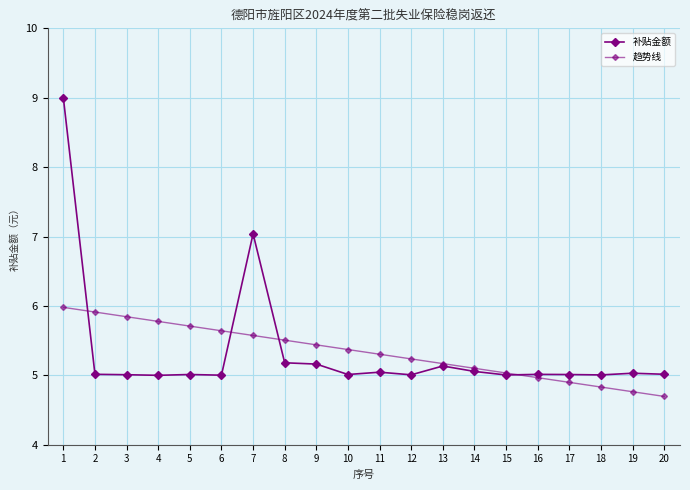

Reading left to right, extract all data points from this chart.

补贴金额: 9.0	5.0	5.0	5.0	5.0	5.0	7.0	5.2	5.2	5.0	5.0	5.0	5.1	5.1	5.0	5.0	5.0	5.0	5.0	5.0
趋势线: 6.0	5.9	5.8	5.8	5.7	5.6	5.6	5.5	5.4	5.4	5.3	5.2	5.2	5.1	5.0	5.0	4.9	4.8	4.8	4.7